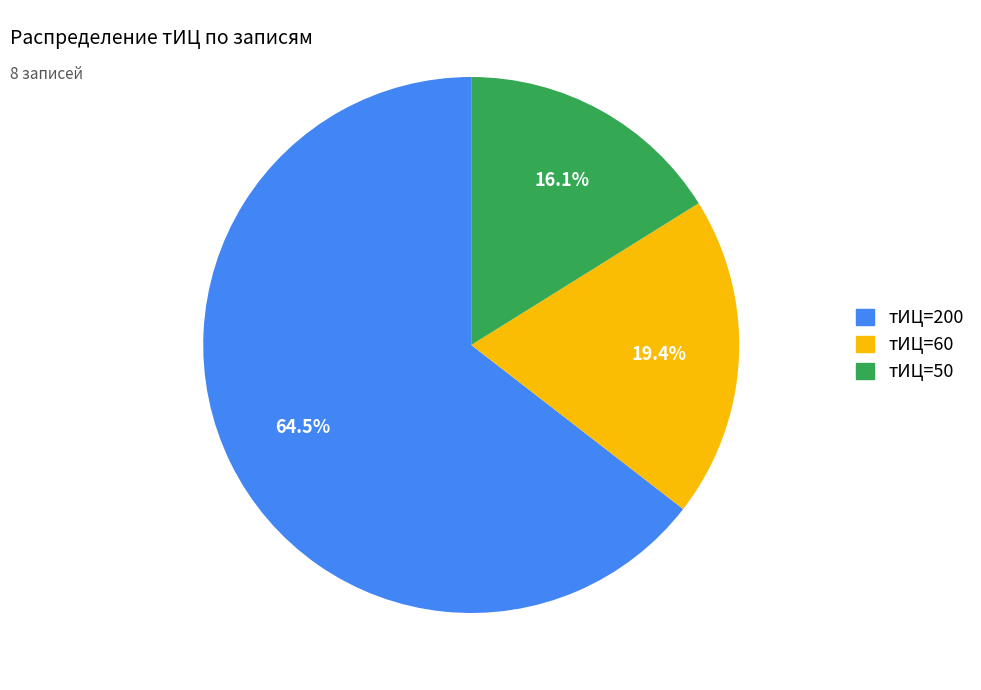

Is there a majority slice in this chart?

Yes